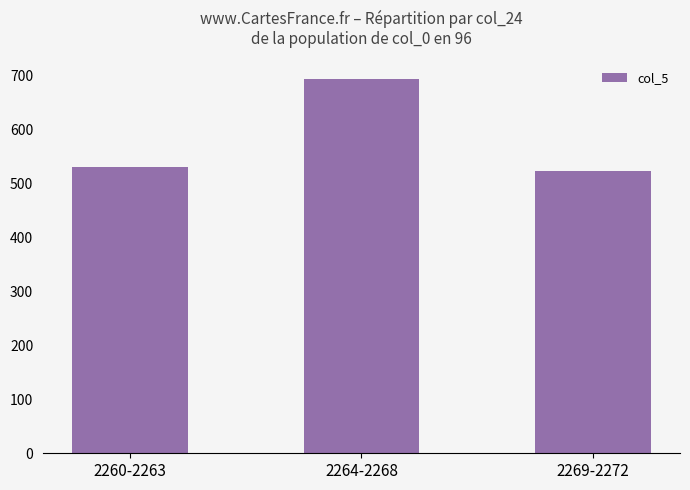

What is the label of the 1st bar from the right?

2269-2272